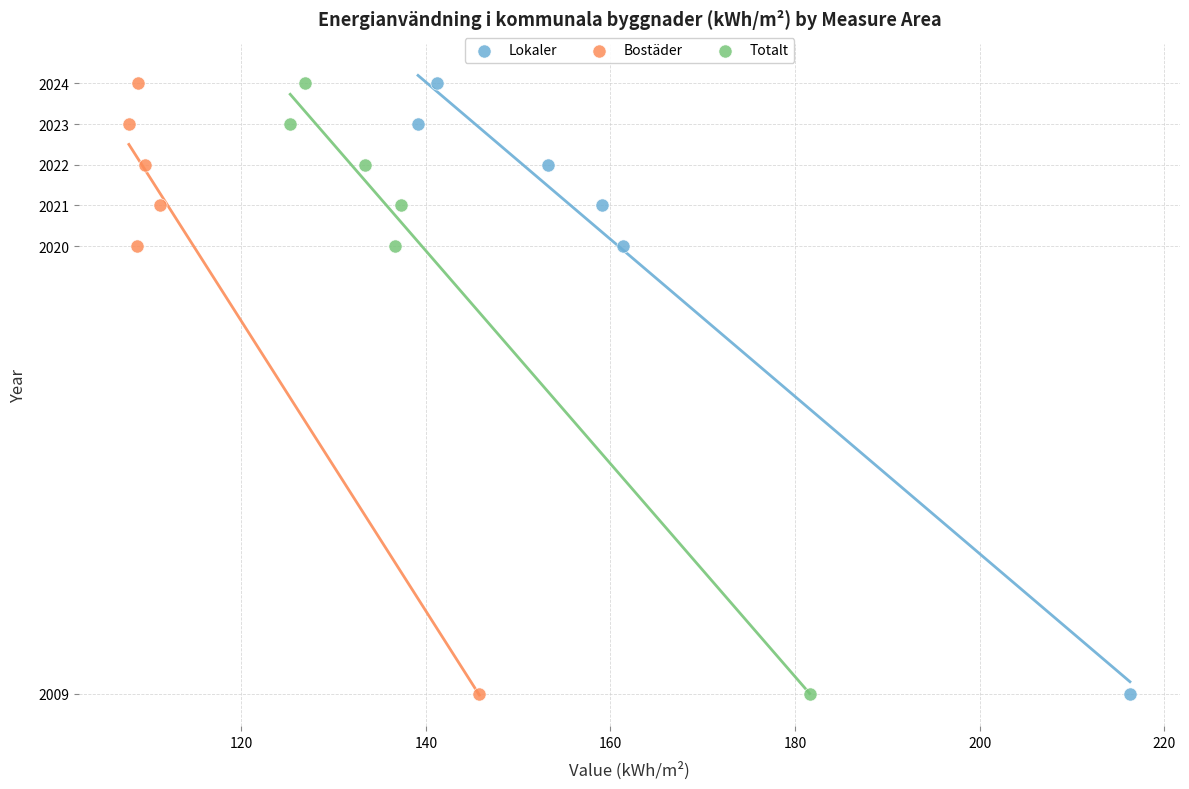

What are all the series names shown in the legend?

Lokaler, Bostäder, Totalt